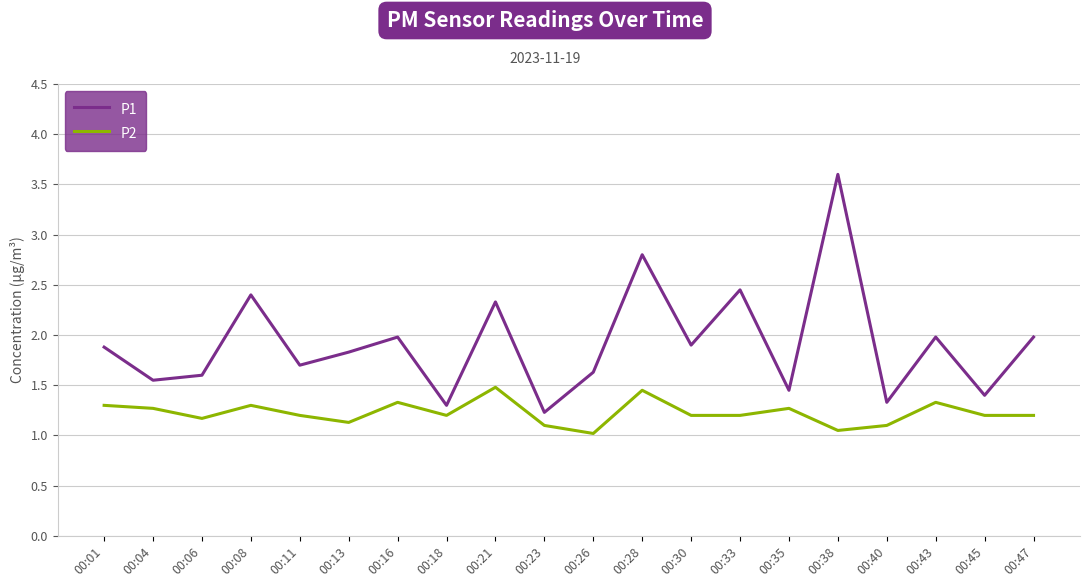

Which category has the highest value in the P1 series?

00:38